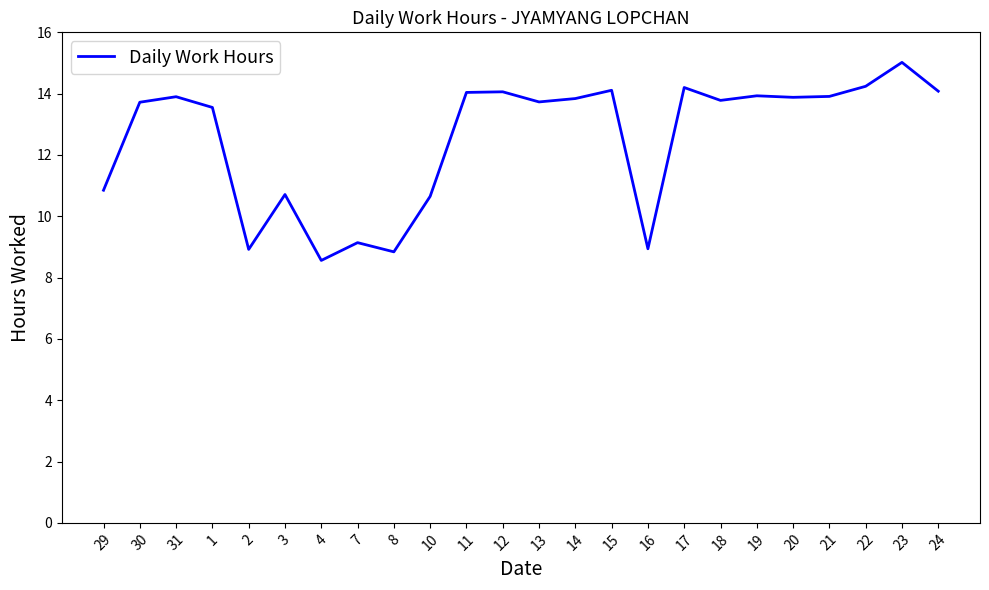

What is the difference between the values at 15 and 29?

3.3